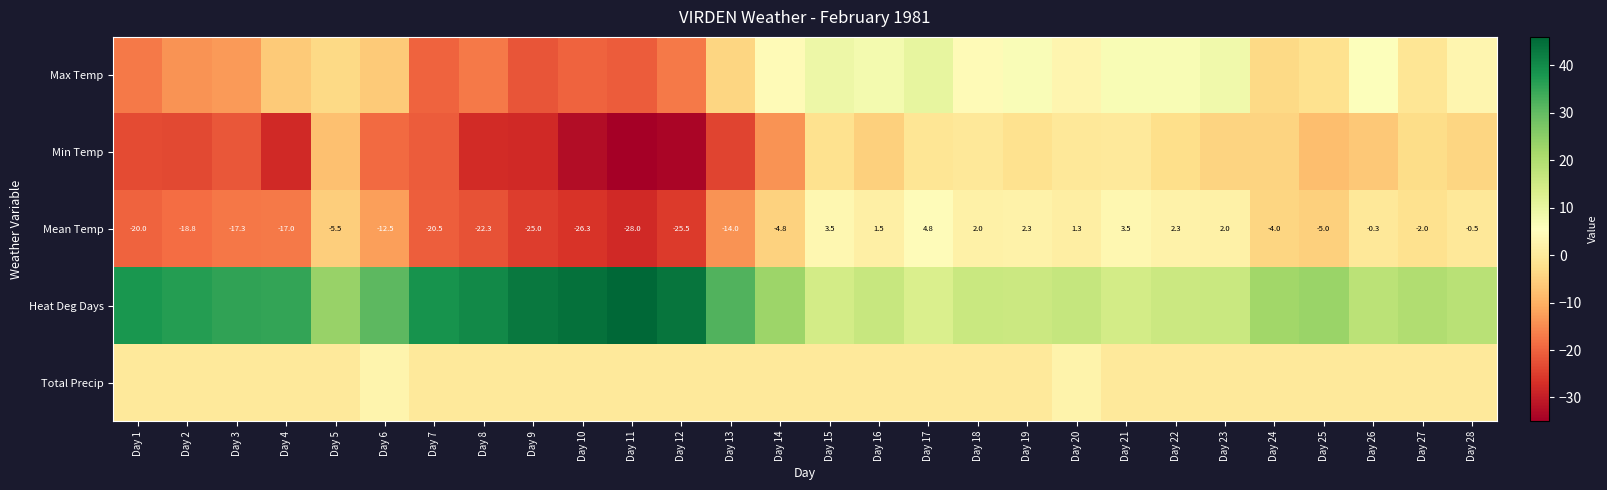

Count the number of data series in this chart.

5